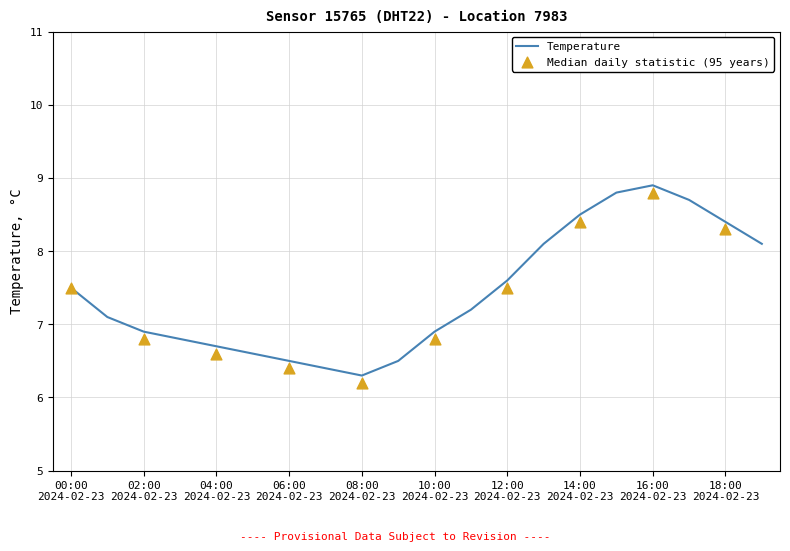

What is the lowest value of the Temperature series?

6.3